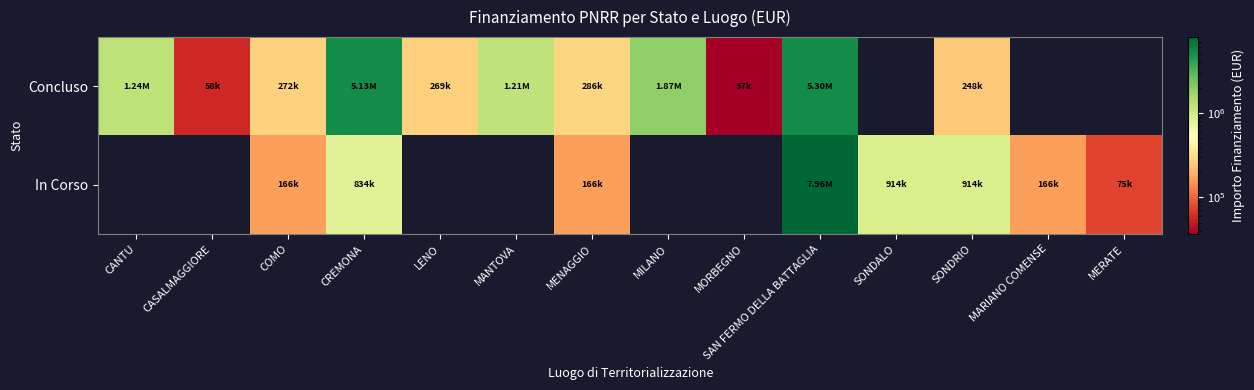

What is the total value across all series at CREMONA?

5966469.6